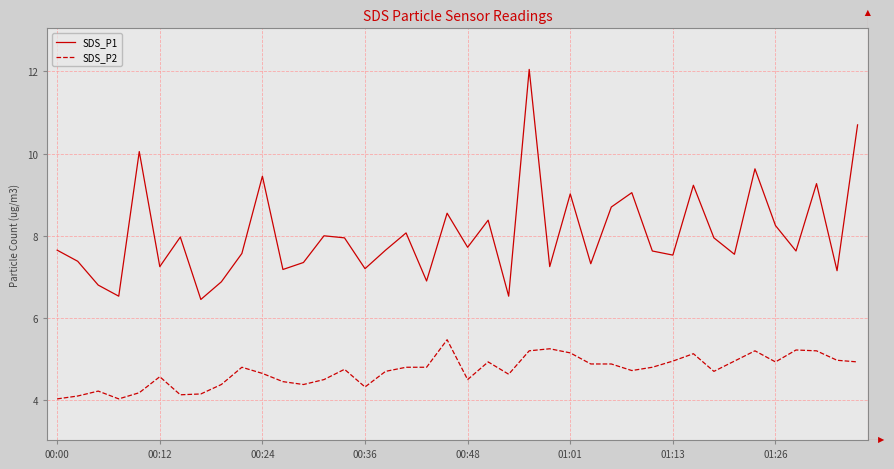

List the series in order of their overall mean, lowest first.

SDS_P2, SDS_P1